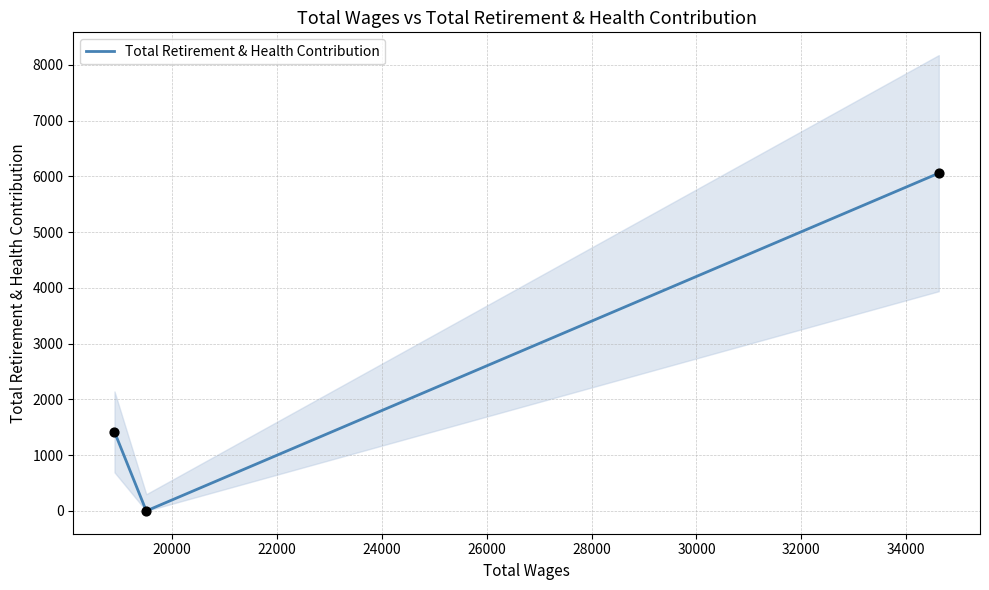

How many values in the Total Retirement & Health Contribution series are below 1418?

1